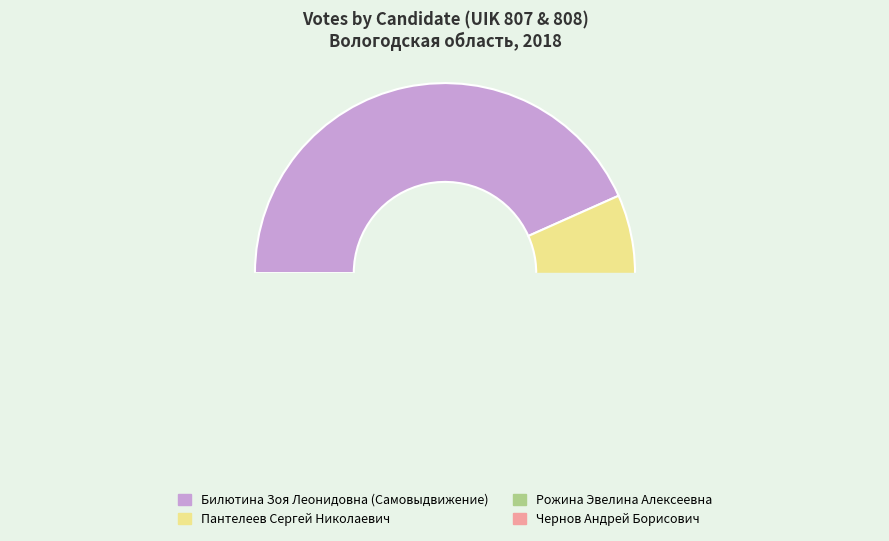

Combined, what portion of the pie is 807 and 808?

100.0%